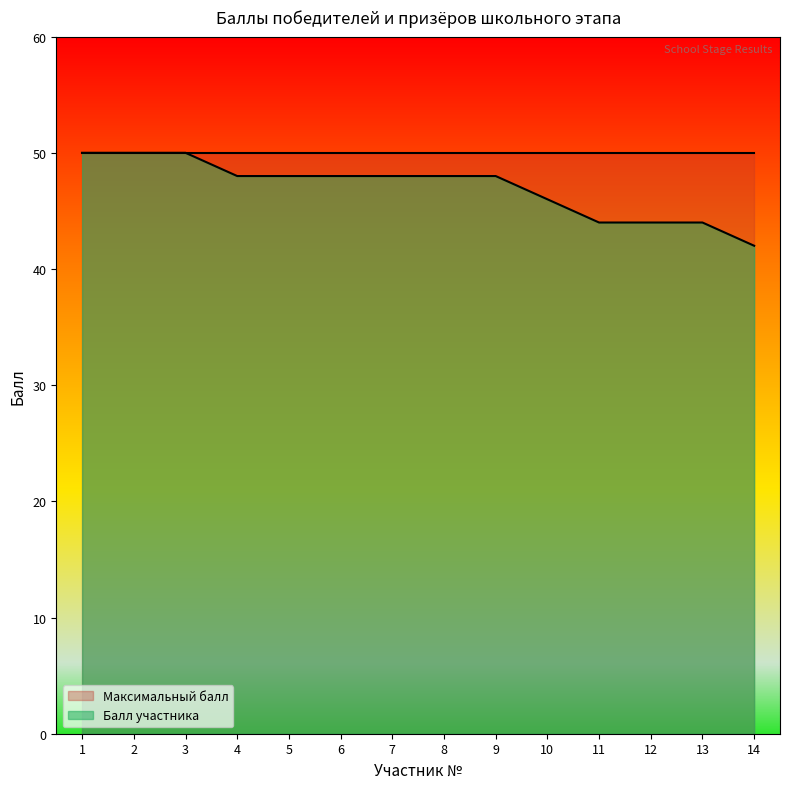

Where is the data nearest to the value 46?

10